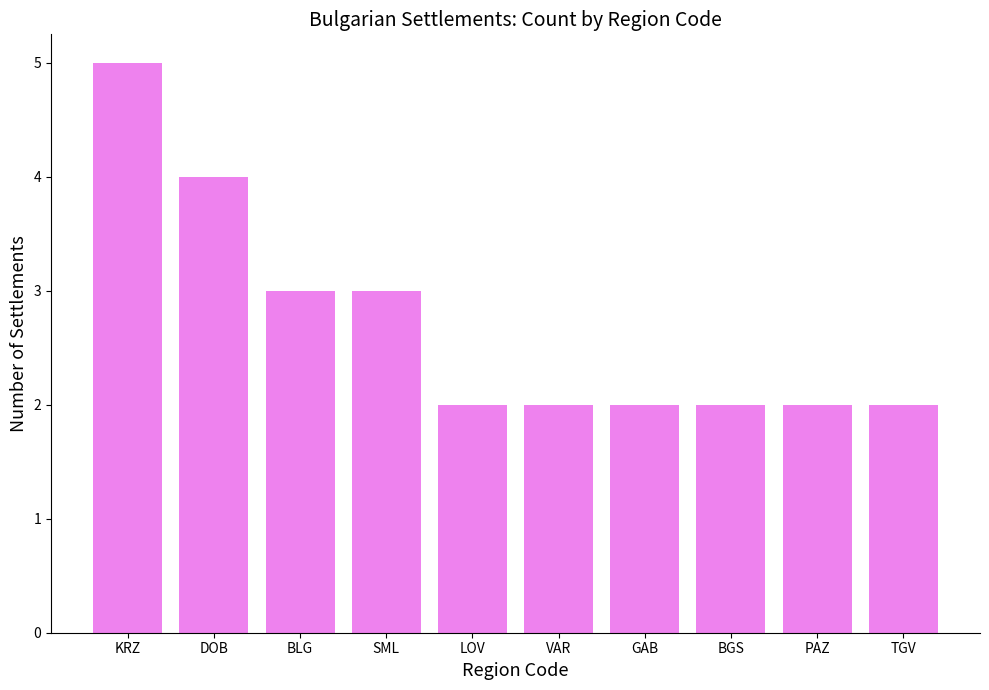

How many values are between 2 and 3?

8